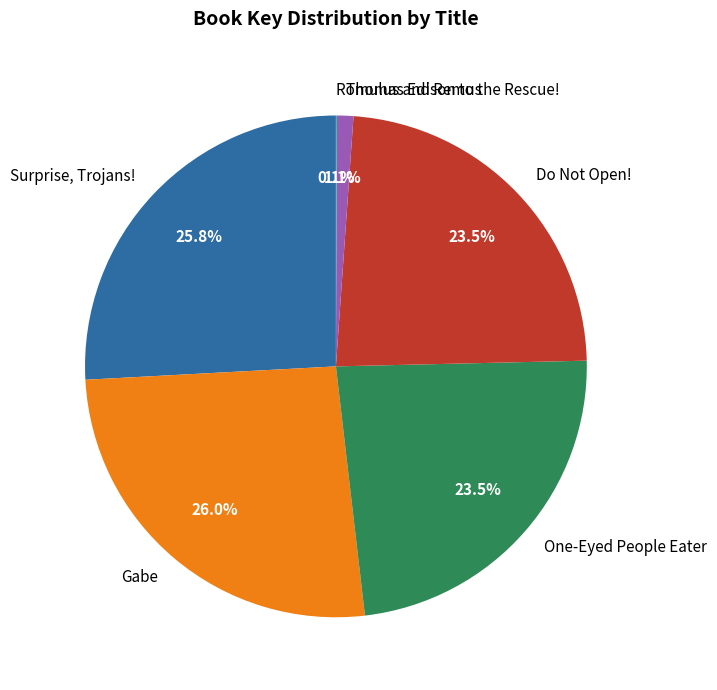

Is there a majority slice in this chart?

No